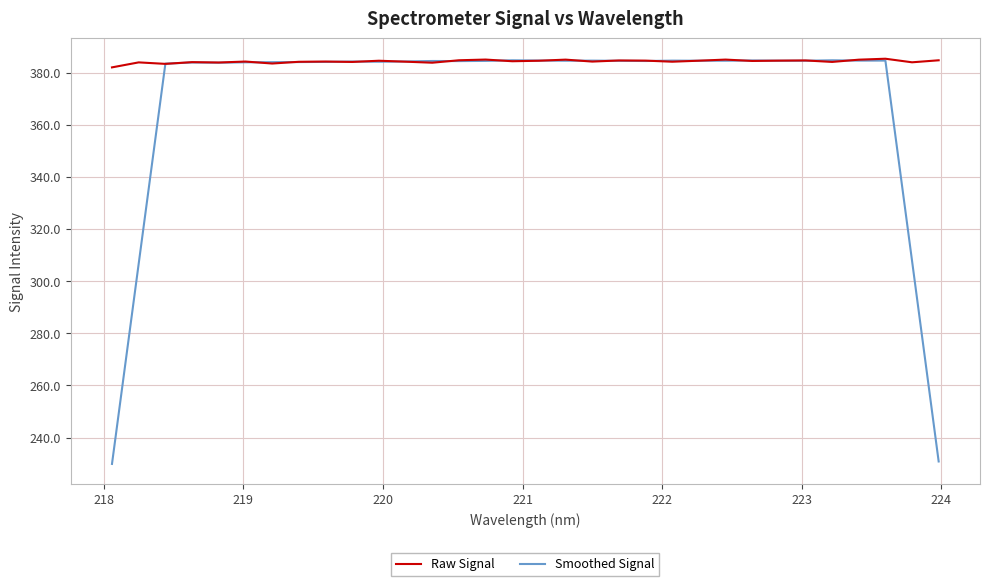

List the series in order of their overall mean, highest first.

Raw Signal, Smoothed Signal